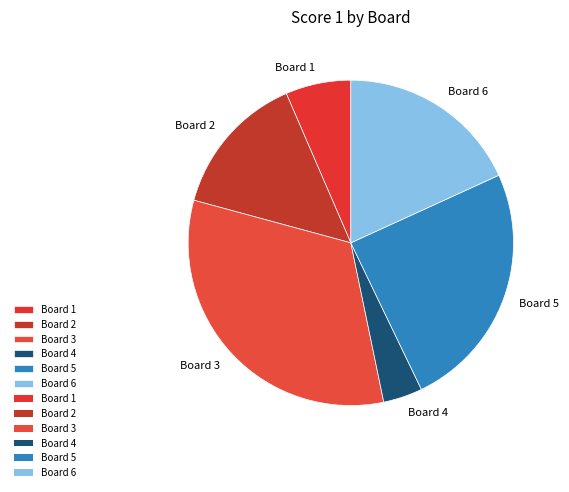

Does Board 3 account for over 50% of the chart?

No